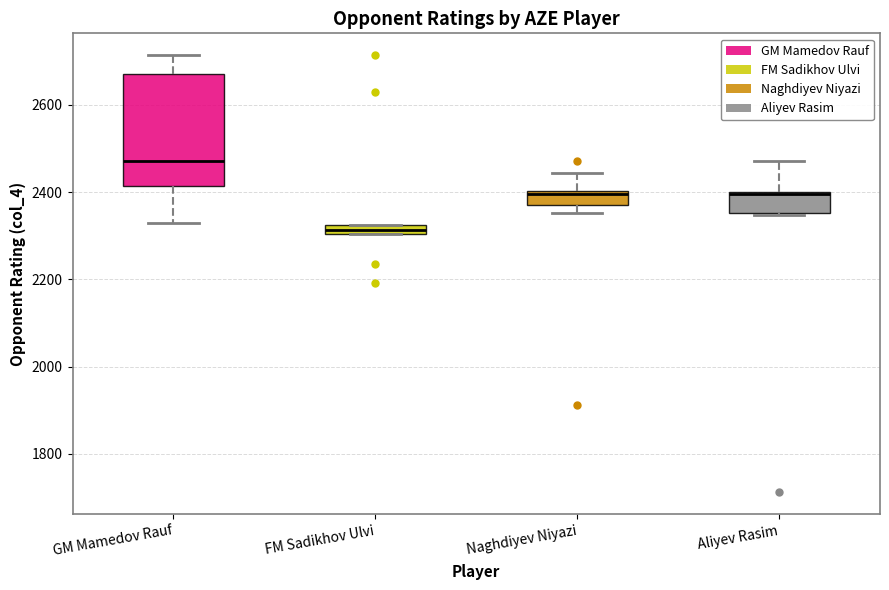

Which box's median line is the highest?

GM Mamedov Rauf